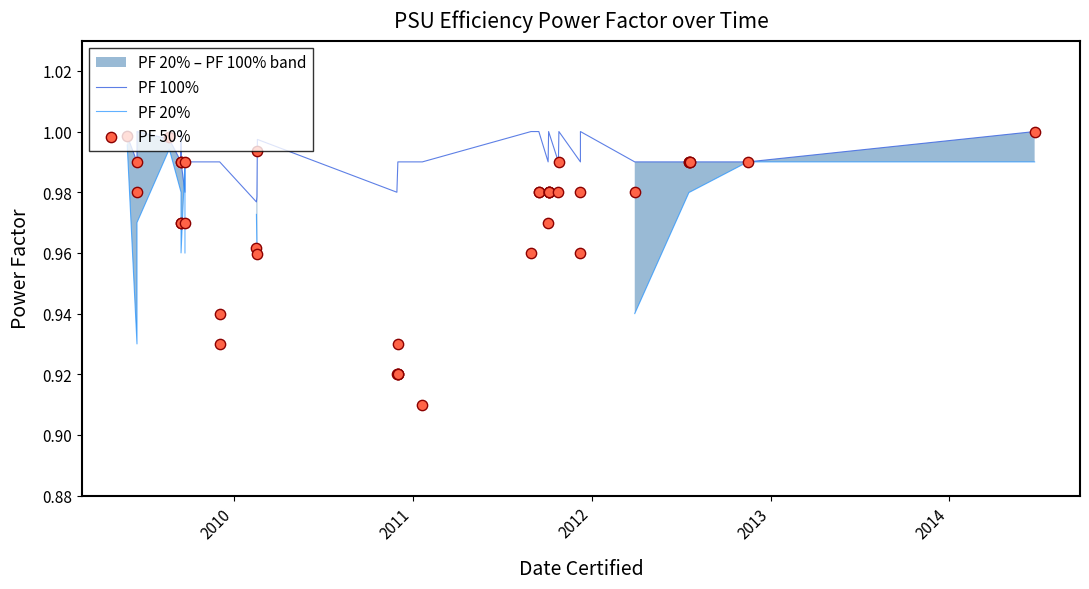

Which series has the largest total across all categories?

PF 100%